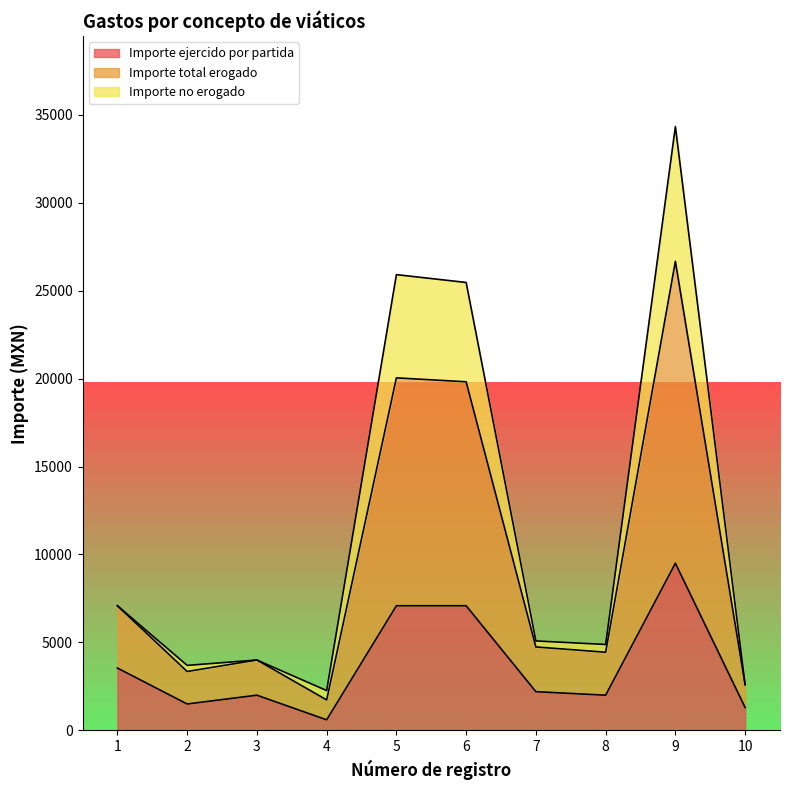

What is the difference between the highest and lowest values at 6?

18377.0